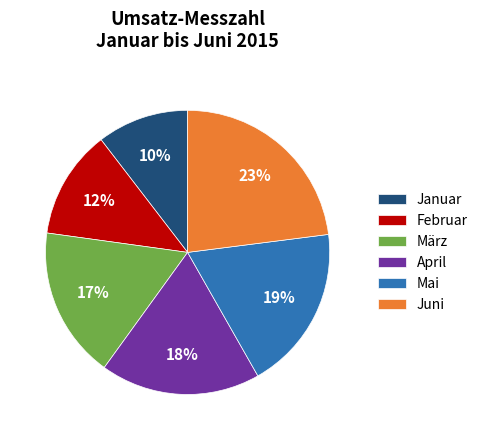

Rank the categories by value from lowest to highest.

Januar, Februar, März, April, Mai, Juni